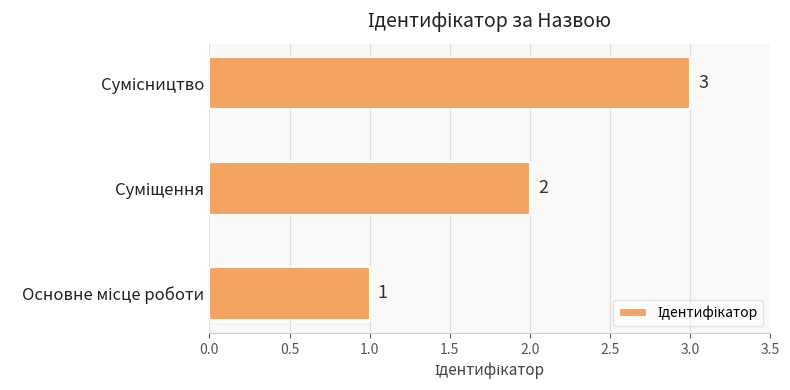

What is the sum of all values?

6